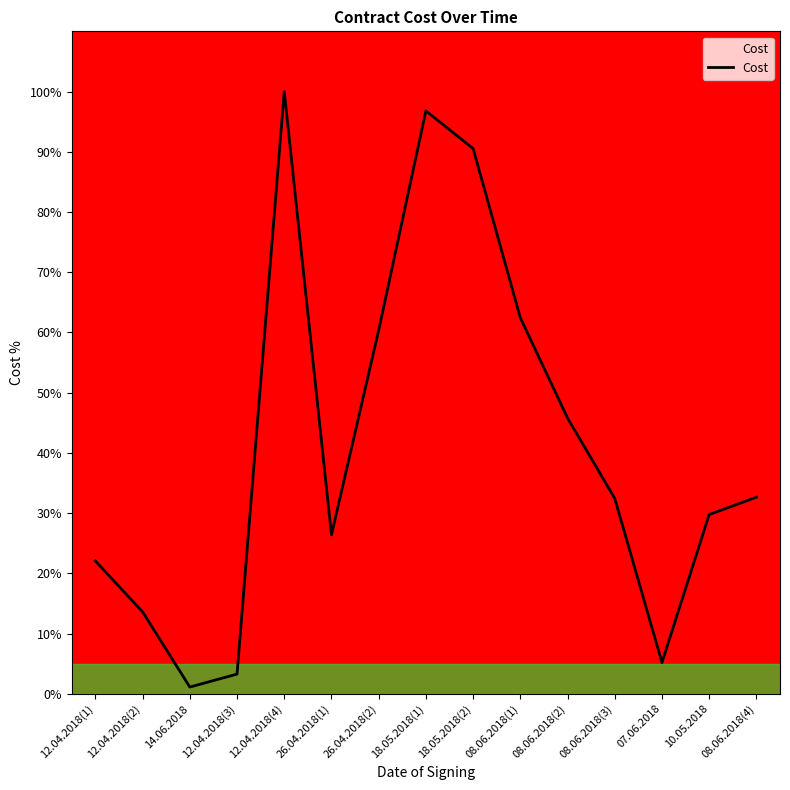

The value at 12.04.2018(2) is 13.6. True or false?

True